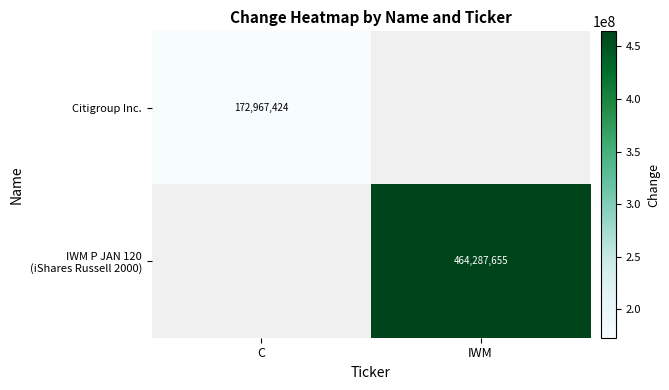

The value of Citigroup Inc. at C is 40120844. True or false?

False